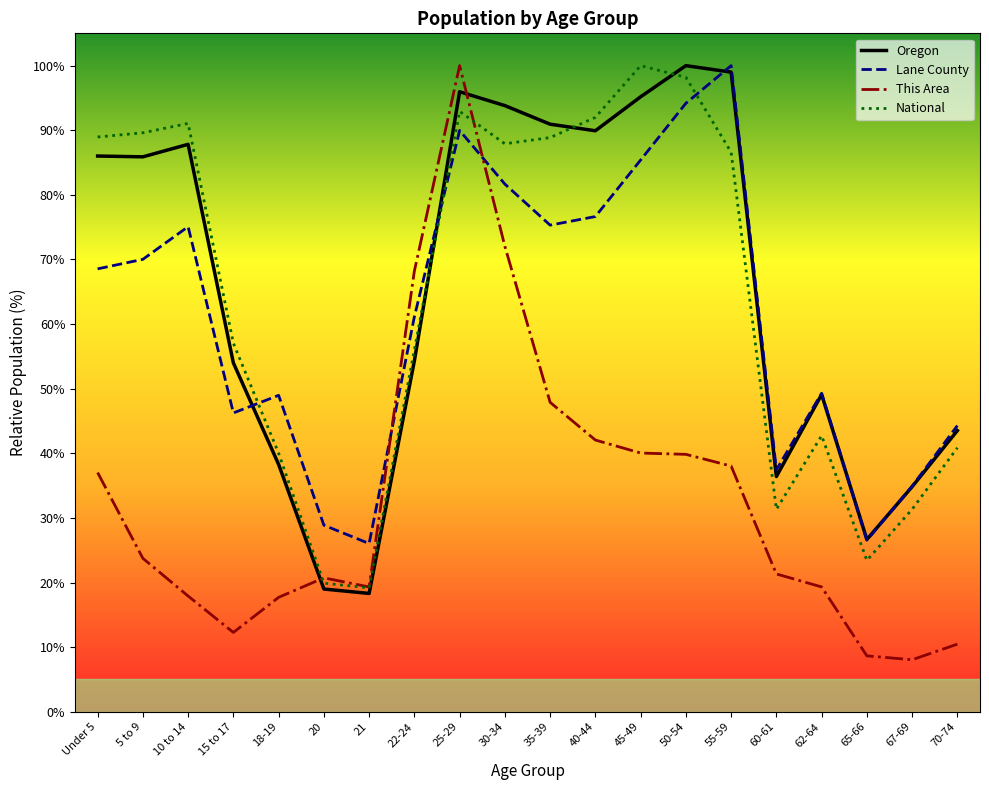

At how many categories does at least one series exceed 58?

11